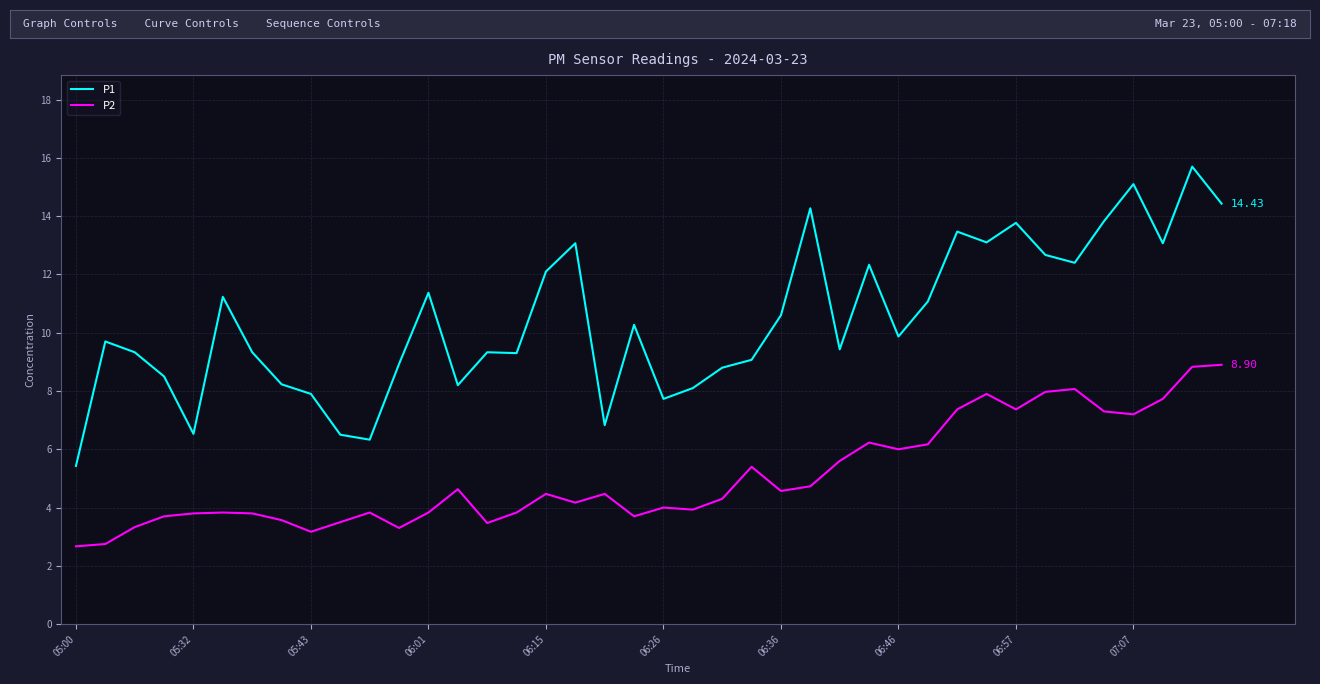

What is the difference between the maximum and minimum values in the P2 series?

6.2